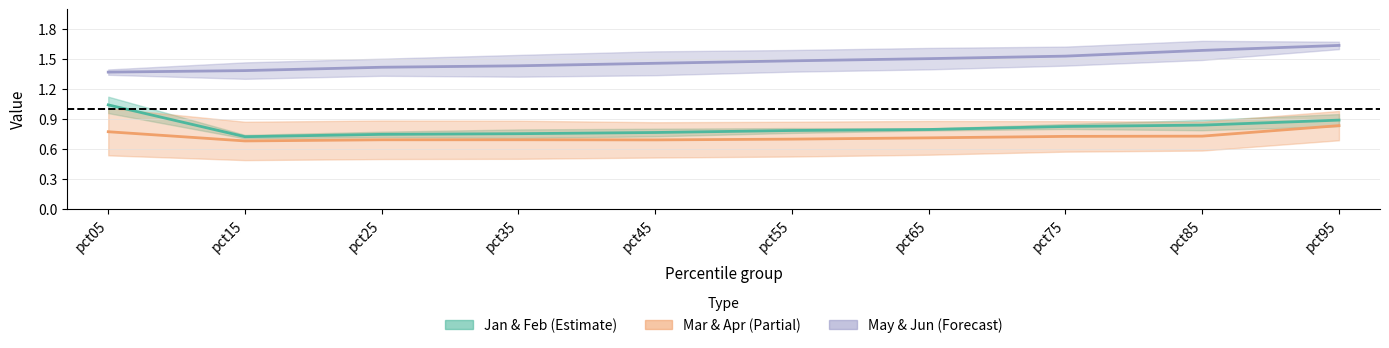

Count the May values in the range 1 to 2.

10